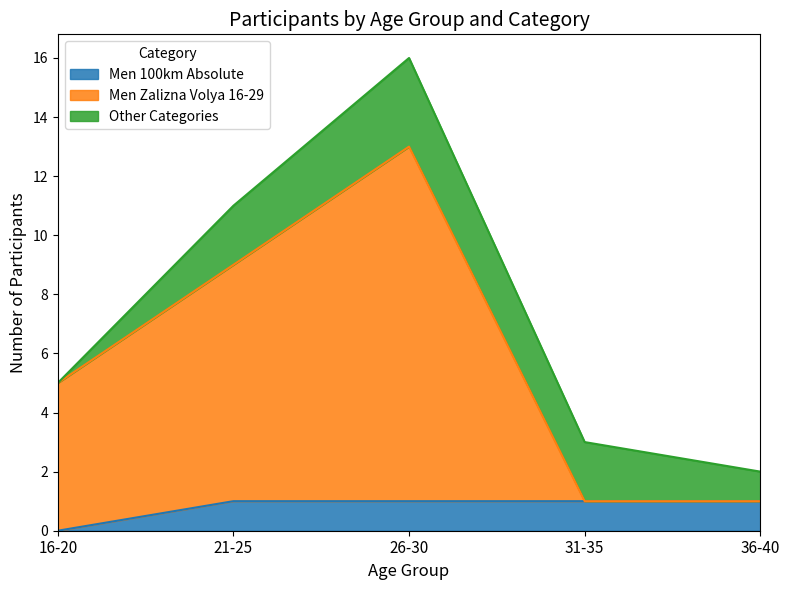

In Men Zalizna Volya 16-29, how many points are higher than both neighbors (excluding endpoints)?

1